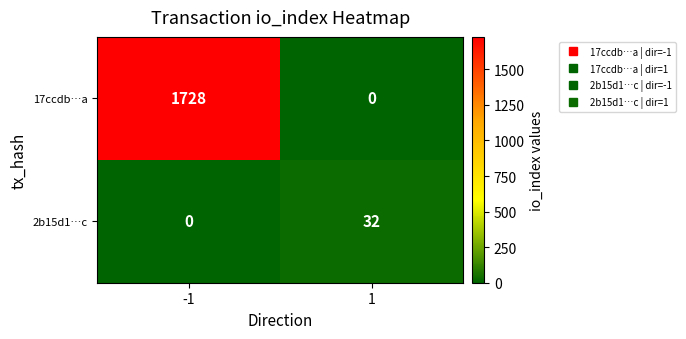

What is the sum of the 2b15d1…c values at -1 and 1?

32